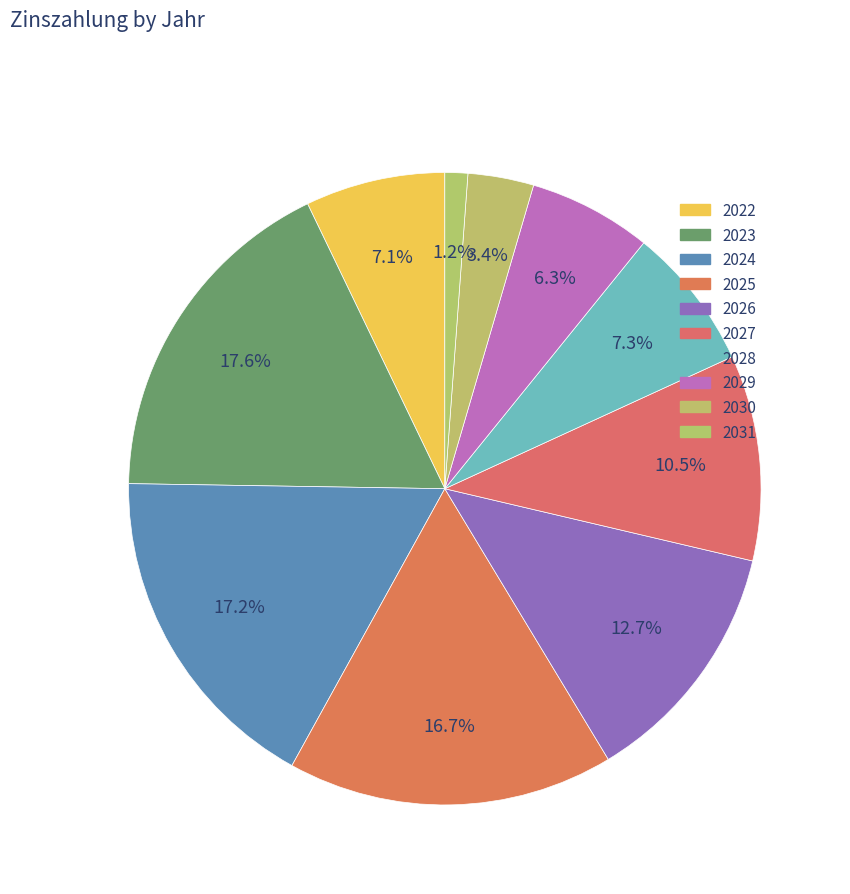

The 2023 slice represents 18% of the pie. True or false?

True